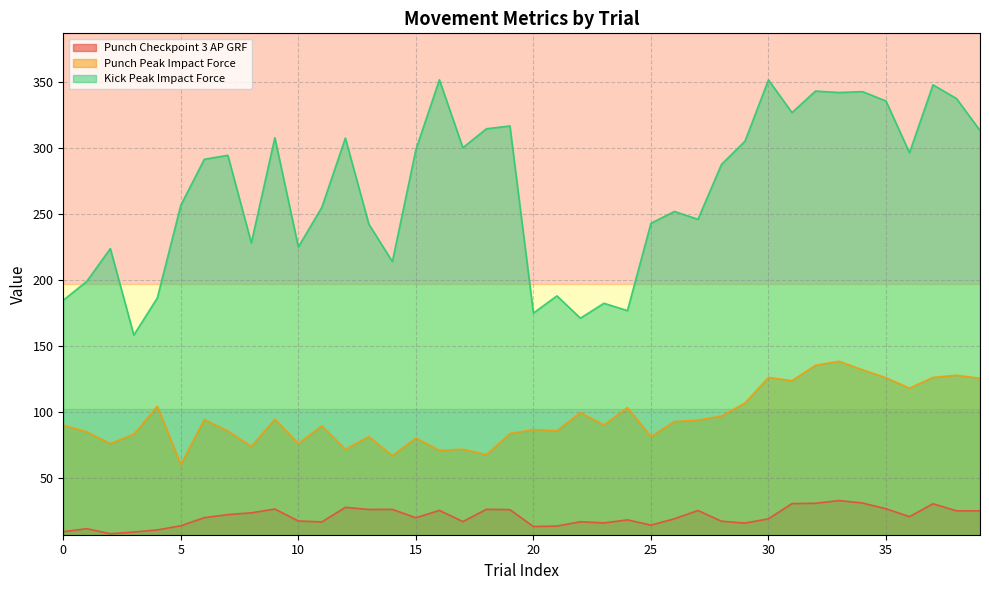

Reading left to right, list all the values displayed in this chart.

Punch Checkpoint 3 AP GRF: 9.5	11.7	8.0	9.2	10.8	14.0	20.1	22.4	23.8	26.6	17.6	16.9	27.9	26.3	26.4	20.0	25.6	17.1	26.4	26.2	13.4	13.7	17.0	16.1	18.4	14.5	19.3	25.5	17.4	16.0	19.2	30.7	31.0	33.0	31.2	26.8	20.8	30.6	25.3	25.2
Punch Peak Impact Force: 90.1	85.0	76.1	83.2	104.4	60.3	94.3	85.7	74.0	94.6	76.1	89.7	71.8	81.5	67.0	80.3	71.1	71.9	67.7	83.7	86.8	85.9	99.6	90.2	103.3	81.5	92.8	93.9	97.0	106.8	126.2	123.7	135.4	138.4	132.0	125.9	118.0	126.2	127.9	125.5
Kick Peak Impact Force: 184.6	198.9	223.7	158.3	186.3	256.5	291.2	294.2	228.0	307.6	224.9	254.9	307.3	242.2	213.9	298.5	351.4	300.0	314.3	316.5	174.9	187.9	171.0	182.3	176.7	242.8	251.8	245.8	287.3	304.9	351.3	326.6	342.9	341.8	342.4	335.3	296.2	347.6	337.2	313.0